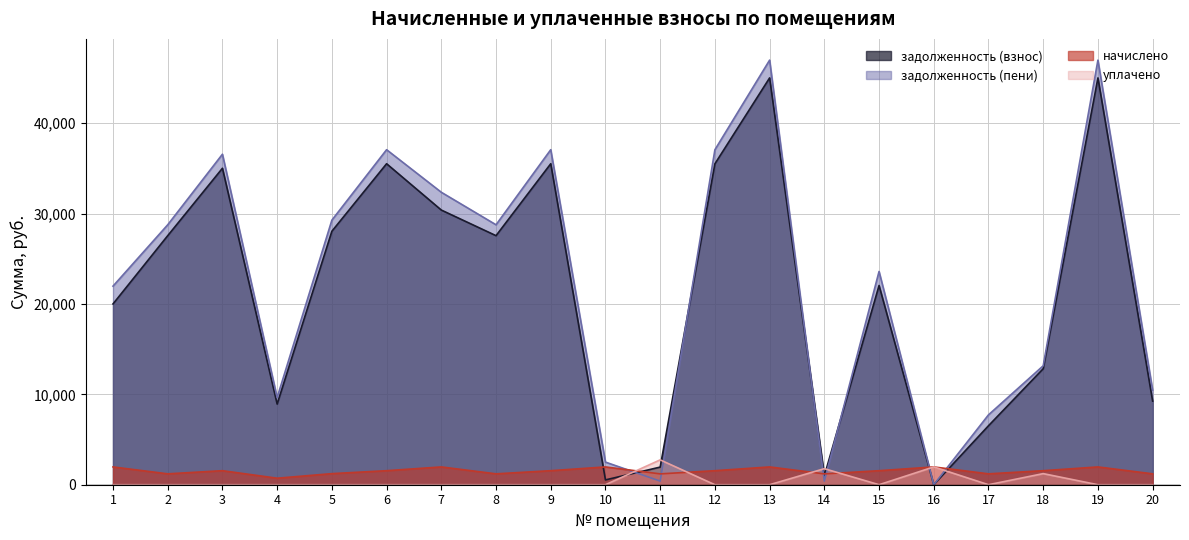

At which category is the sum across all series the highest?

13